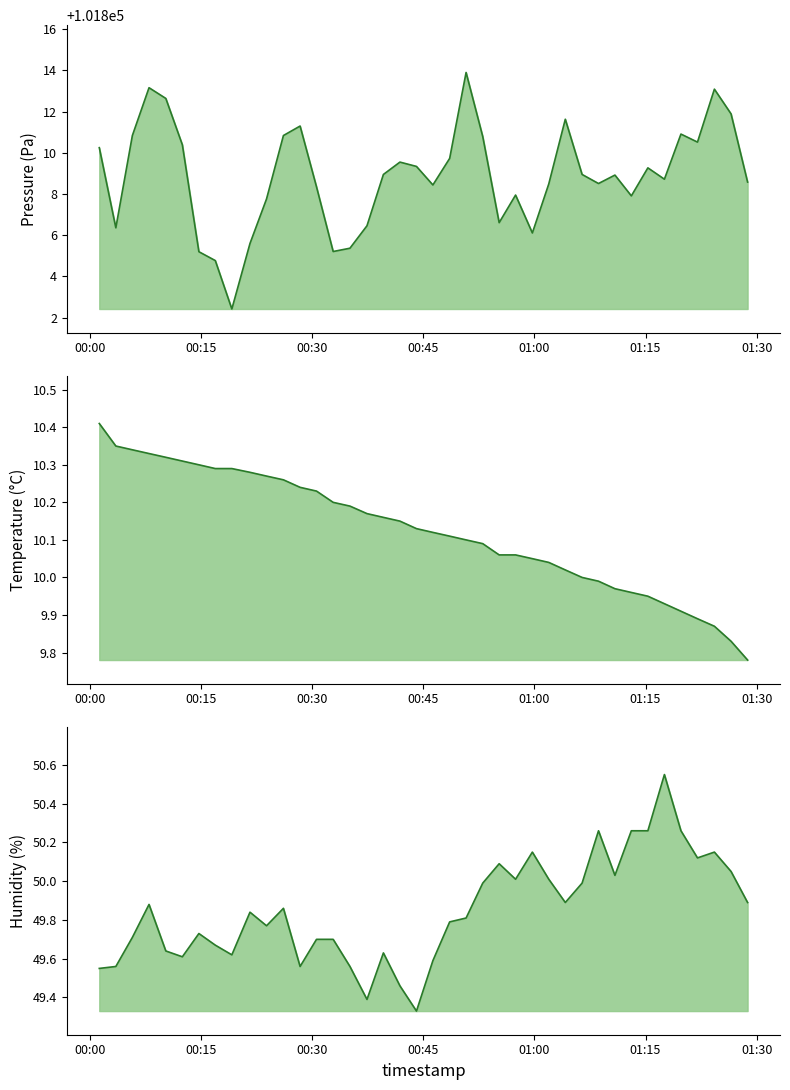

What is the value of the temperature_line point at the 33rd from the left?

10.0